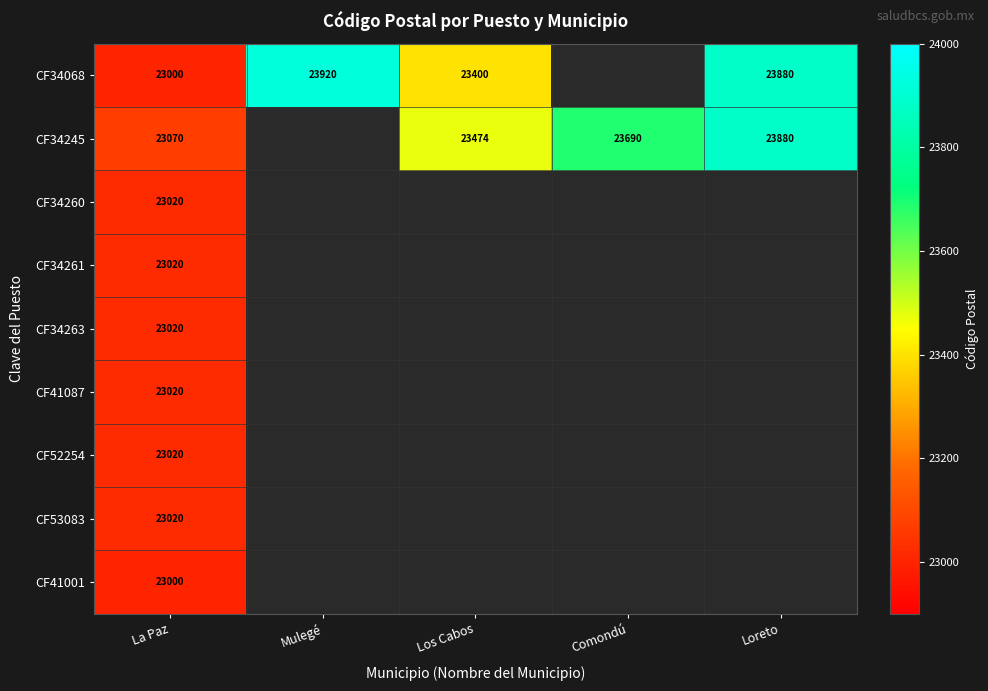

Is the value of CF34245 at La Paz greater than the value of CF34263 at La Paz?

Yes